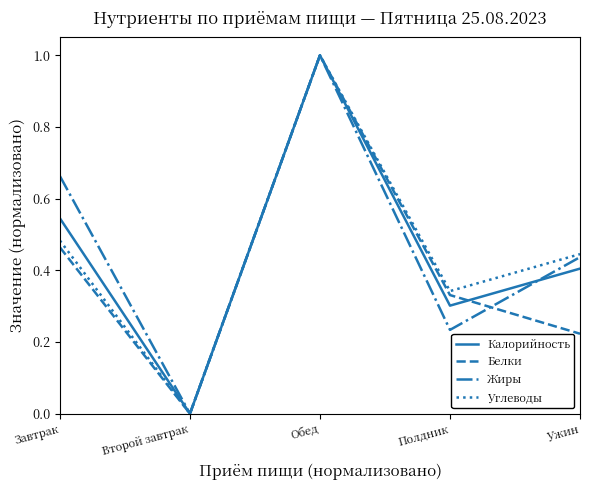

In Калорийность, how many points are lower than both neighbors (excluding endpoints)?

2